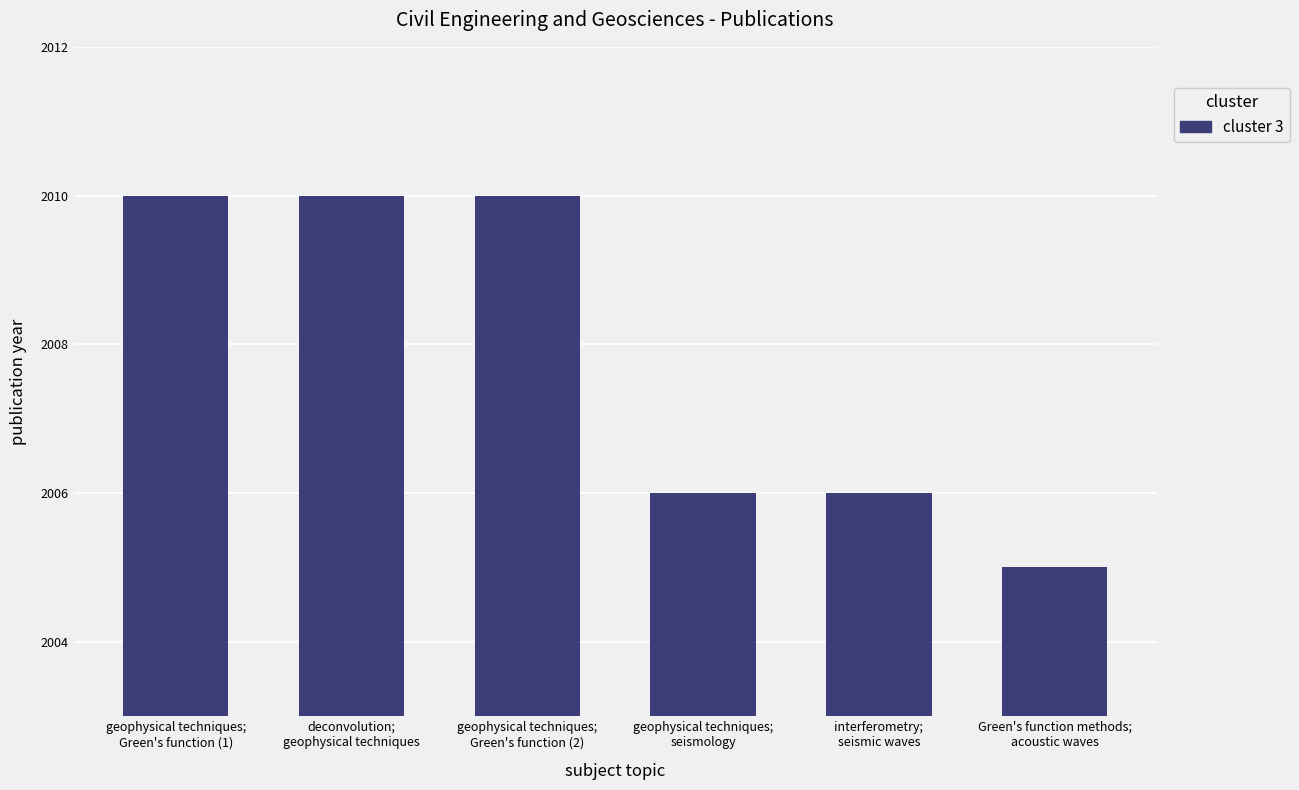

Which label corresponds to the smallest value in the chart?

Green's function methods;
acoustic waves